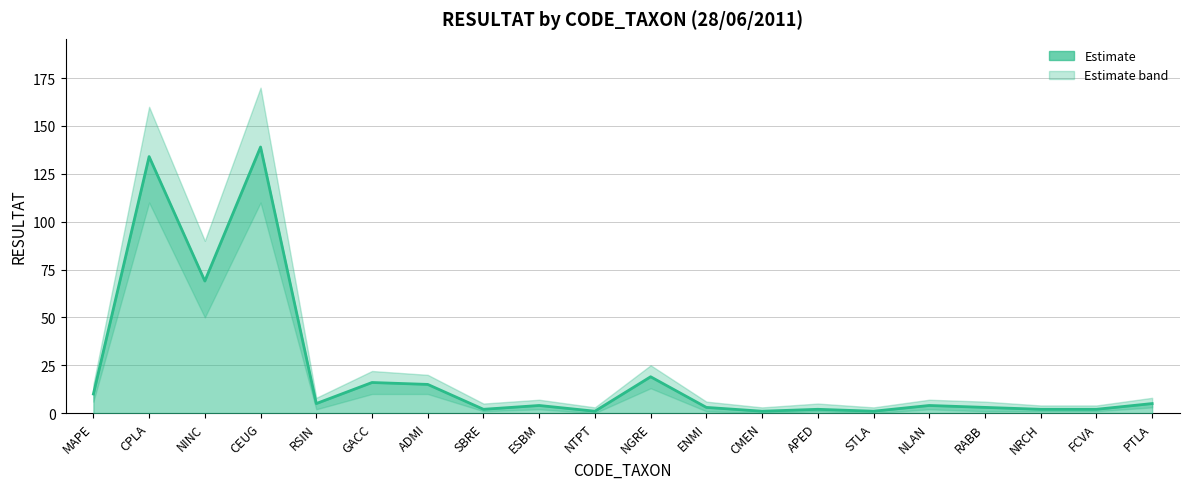

The value of RESULTAT_upper at CPLA is 269. True or false?

False